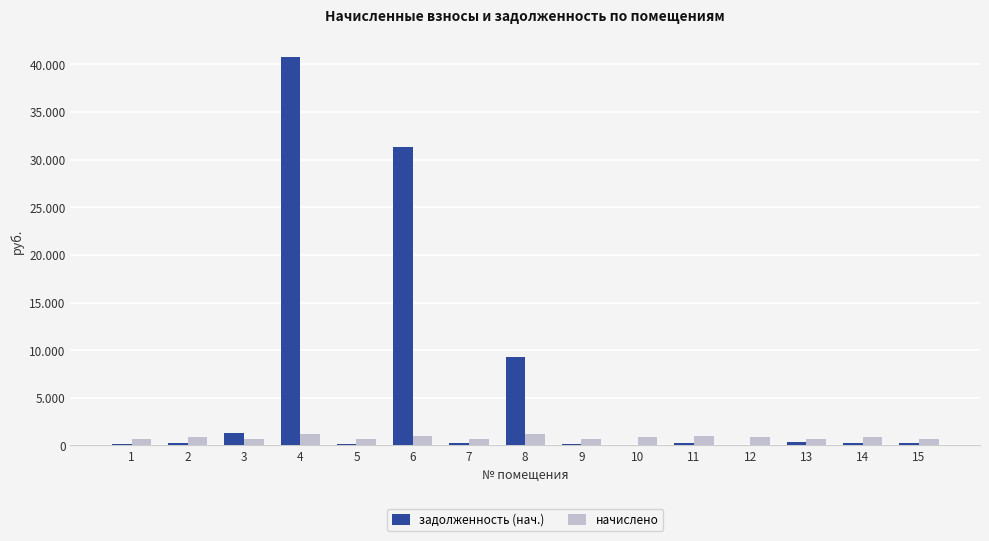

Which series has the largest total across all categories?

задолженность (нач.)